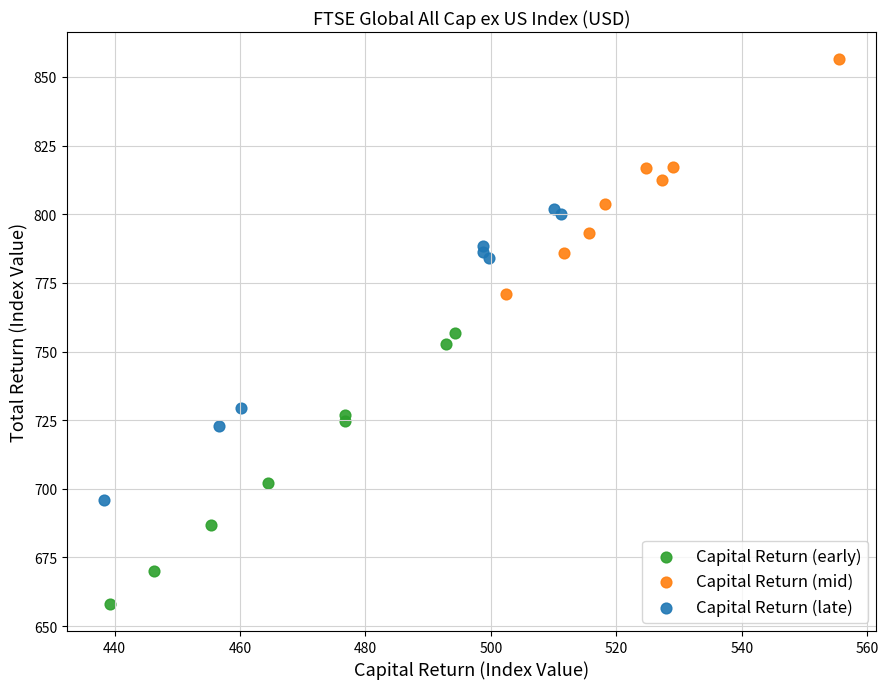

Which series reaches the maximum Y coordinate?

Capital Return (mid)